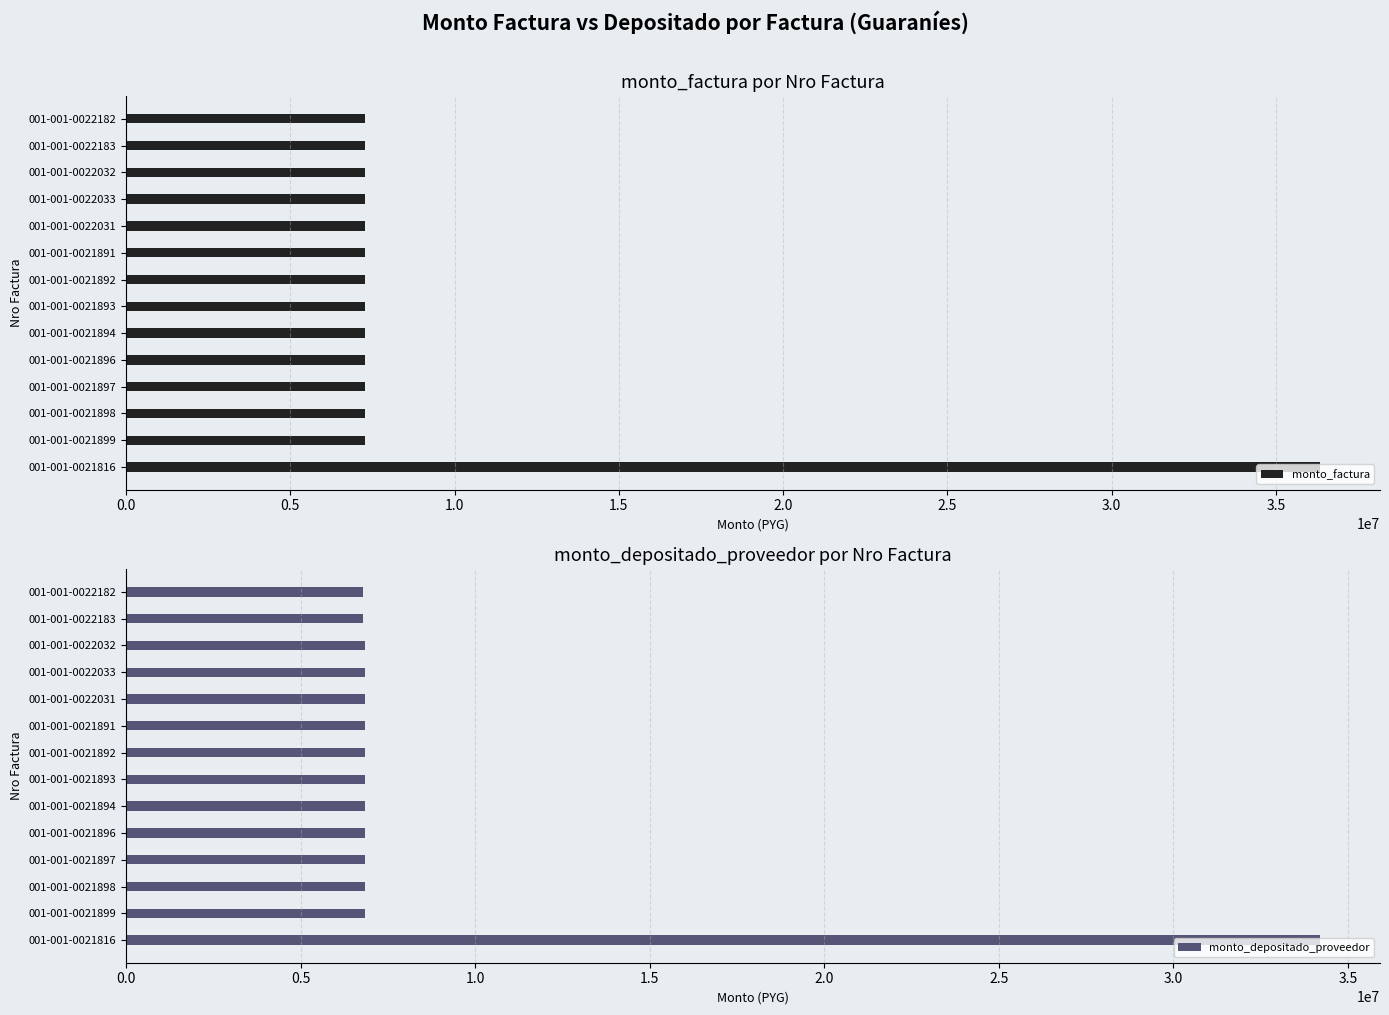

The monto_depositado_proveedor series shows 4215481 at 001-001-0022032. True or false?

False